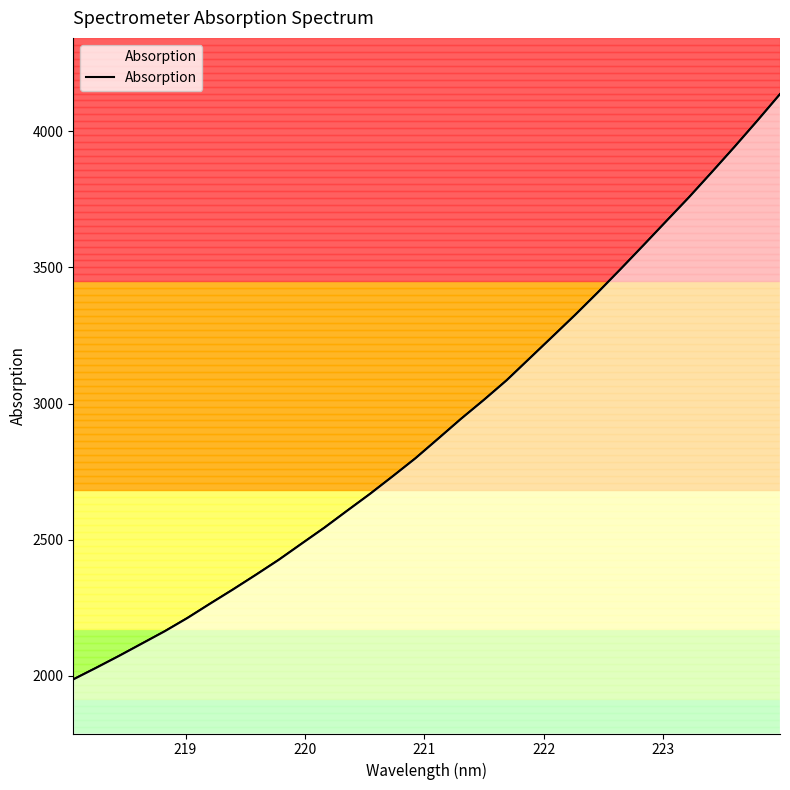

What is the difference between the maximum and minimum values?

2149.5